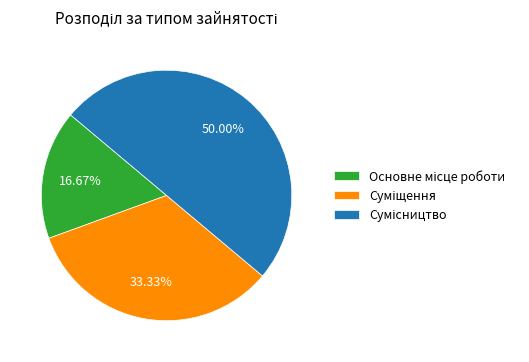

To the nearest percent, what percentage of the pie is Сумісництво?

50%